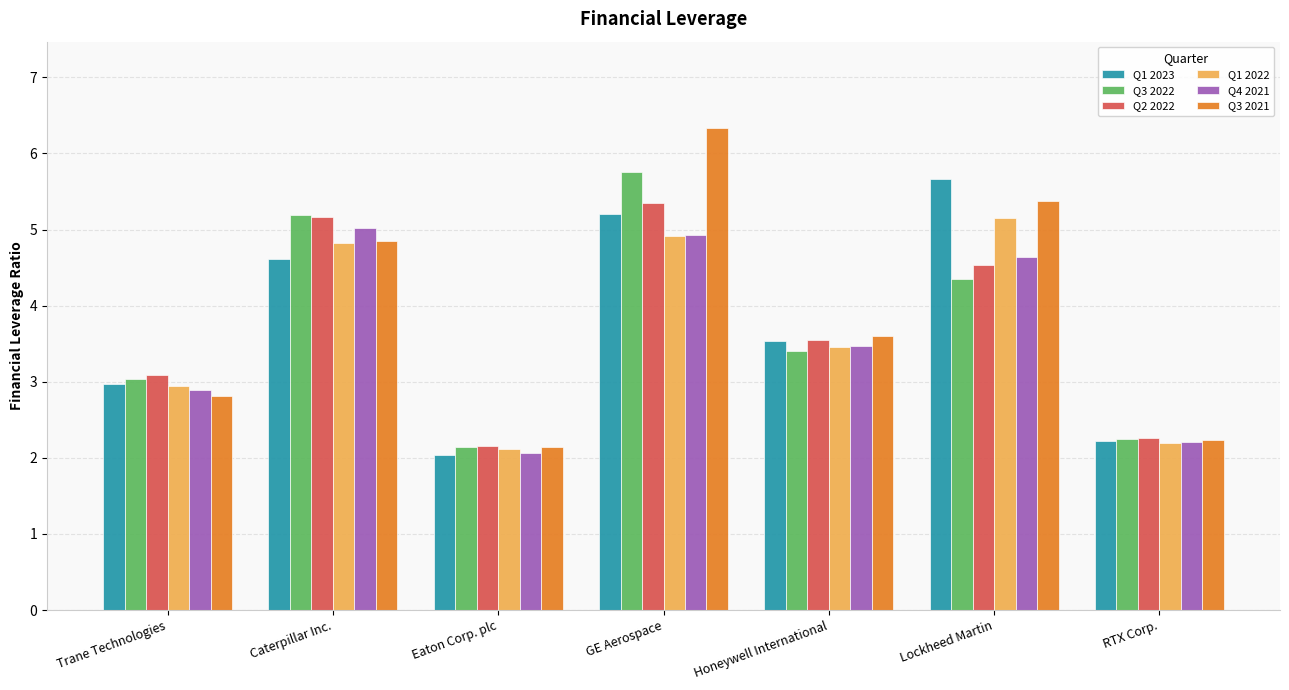

What is the lowest value of the Q4 2021 series?

2.1